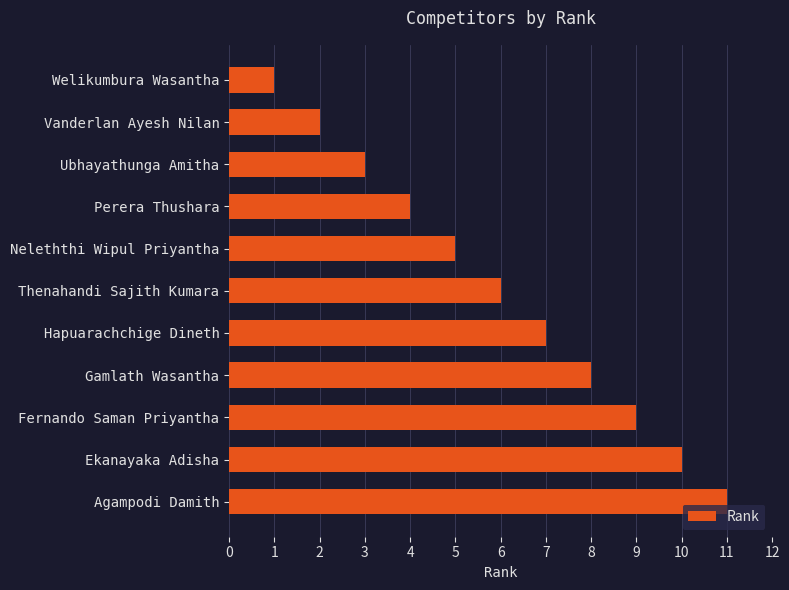

The chart shows a value of 3 at Ubhayathunga Amitha. True or false?

True